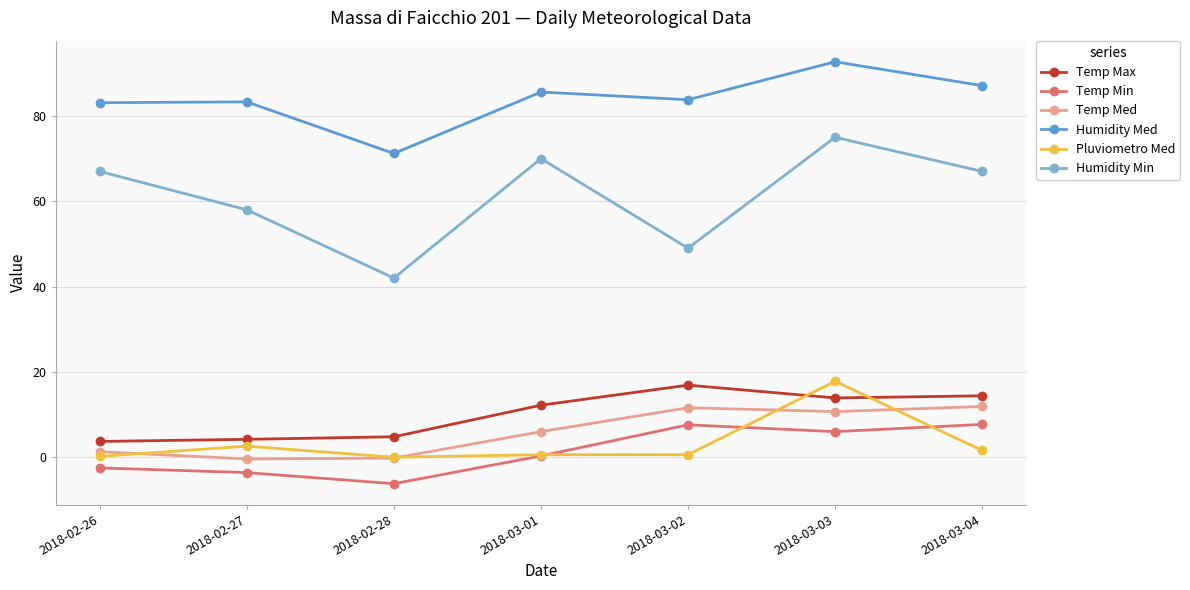

How many data points does each series have?

7